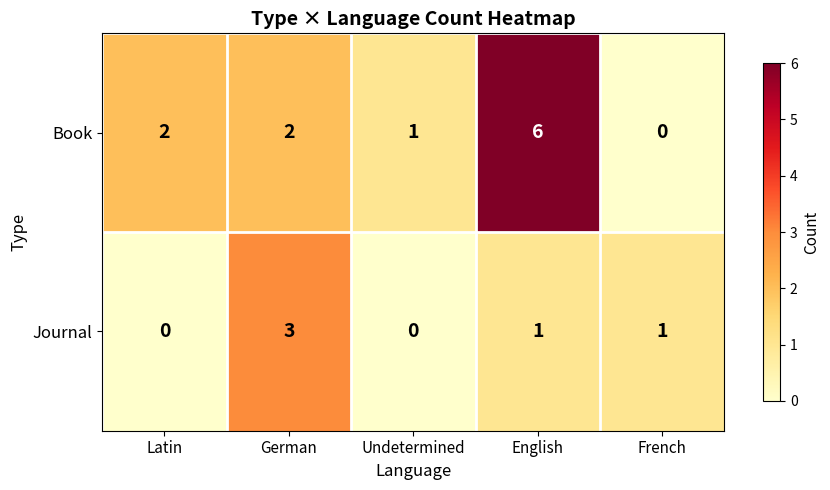

Reading left to right, extract all data points from this chart.

Book: Latin=2	German=2	Undetermined=1	English=6	French=0
Journal: Latin=0	German=3	Undetermined=0	English=1	French=1